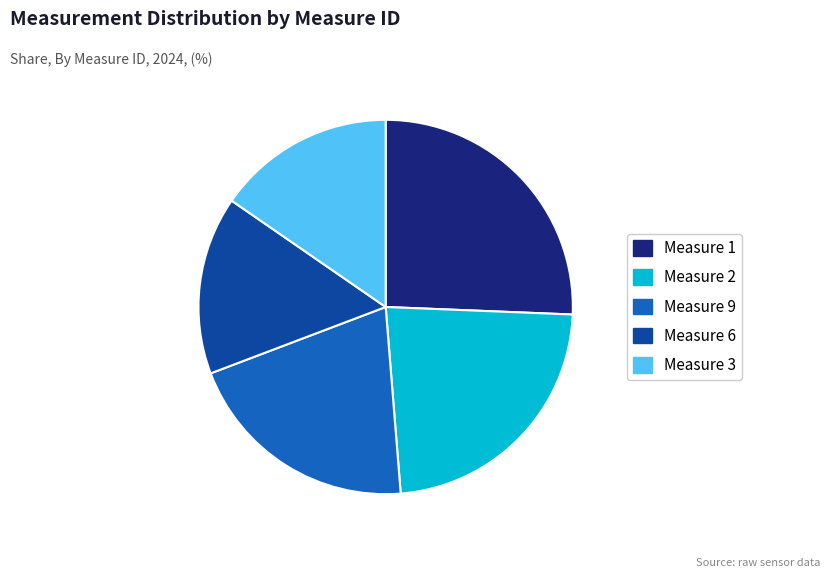

What is the largest slice in the pie chart?

Measure 1